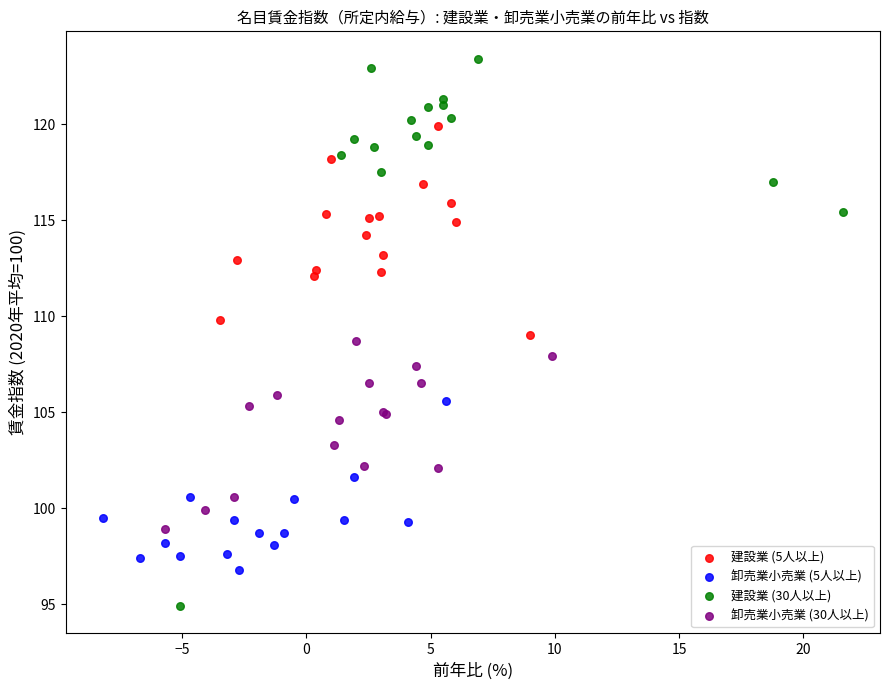

Which series has the widest spread of Y values?

建設業 (30人以上)